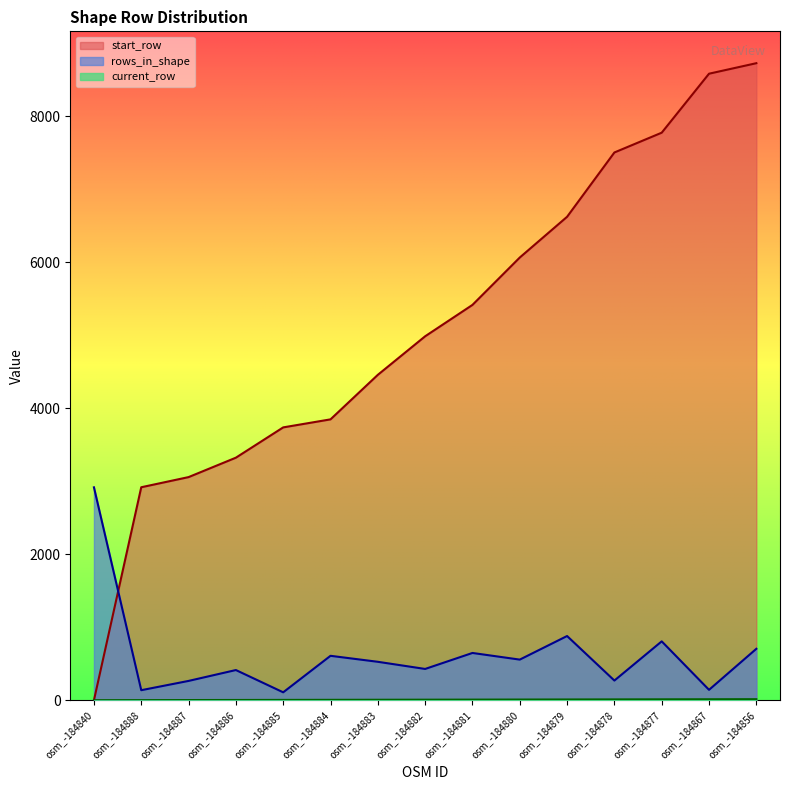

How many lines are shown in the chart?

3